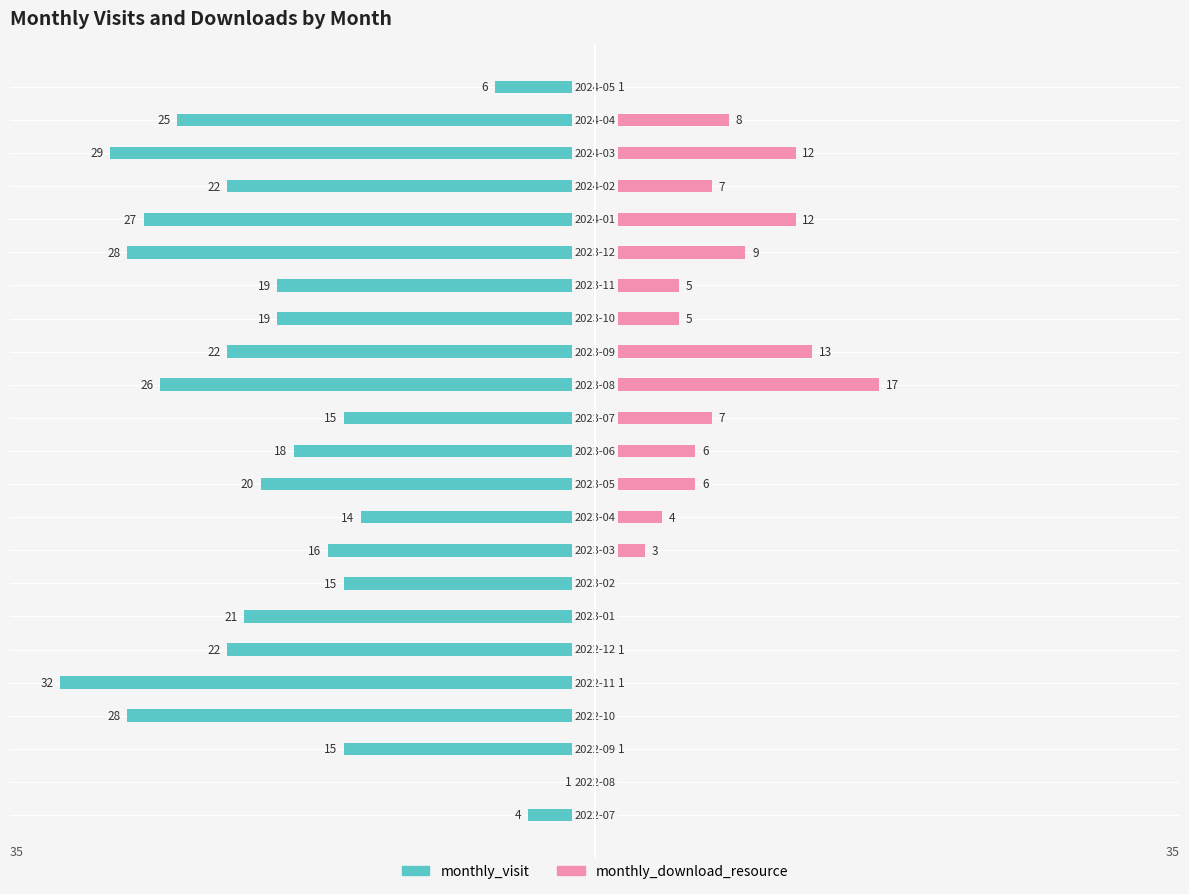

What are all the series names shown in the legend?

monthly_visit, monthly_download_resource